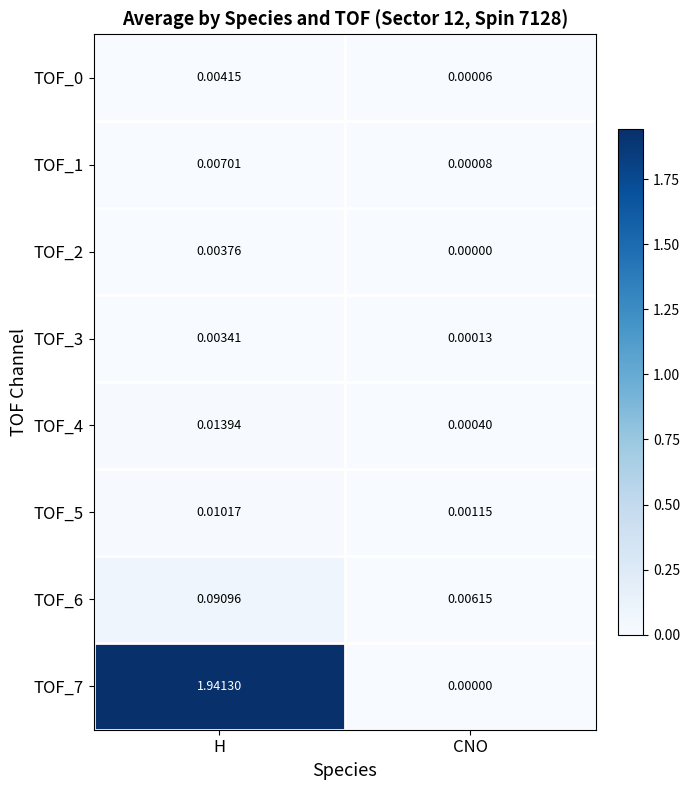

At which label does TOF_0 reach its minimum?

CNO